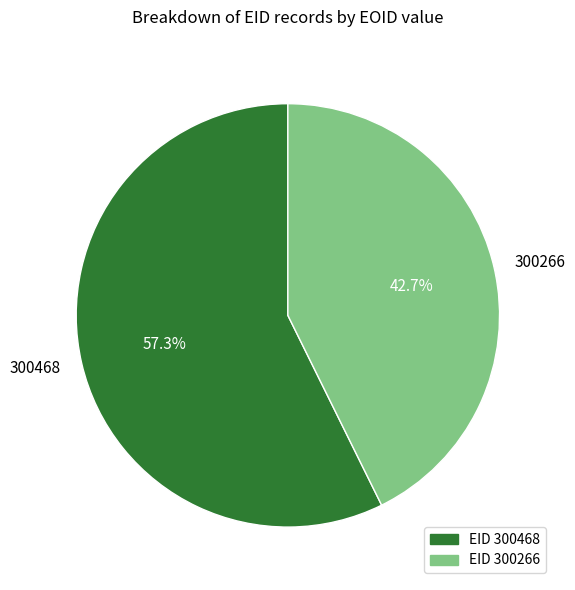

Which slice is the smallest?

300266